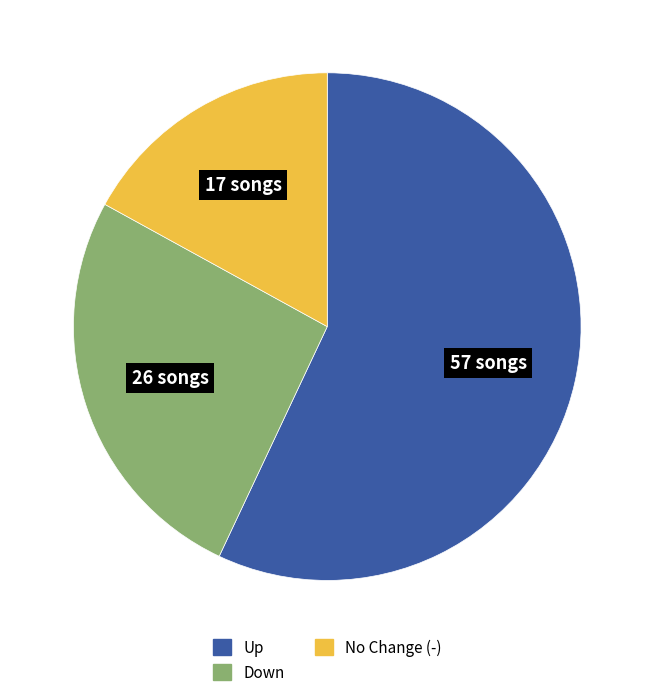

True or false: Down accounts for 26% of the total.

True